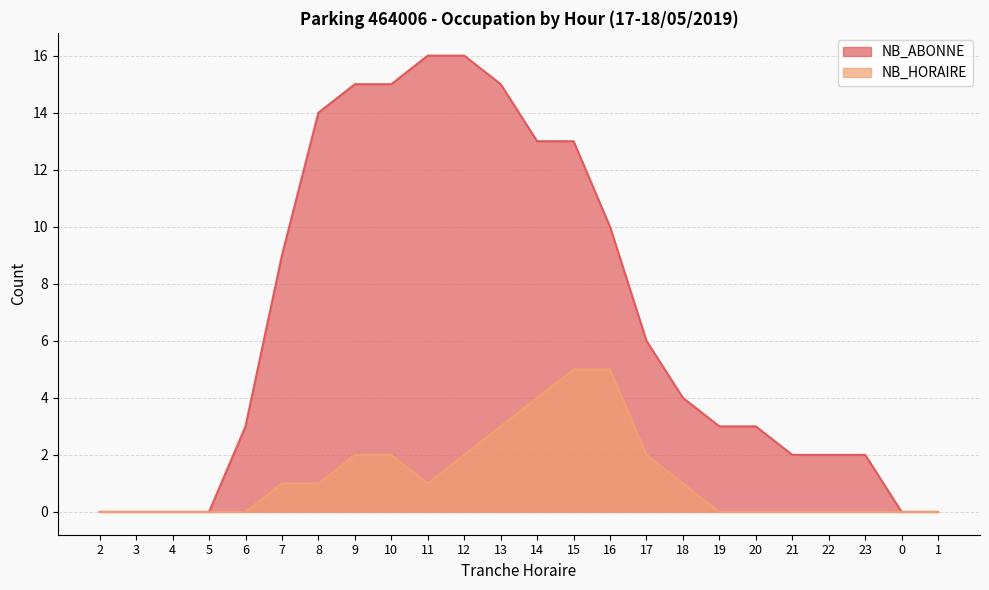

What is the sum of all NB_HORAIRE values?

29